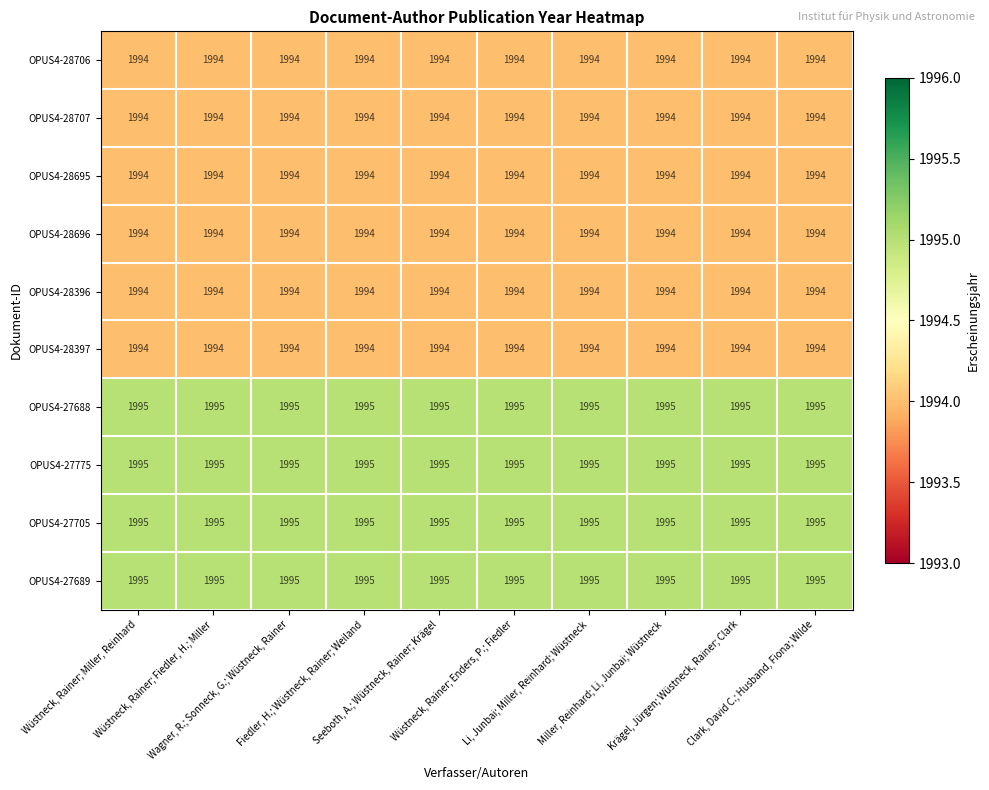

What is the maximum value for OPUS4-28396?

1994